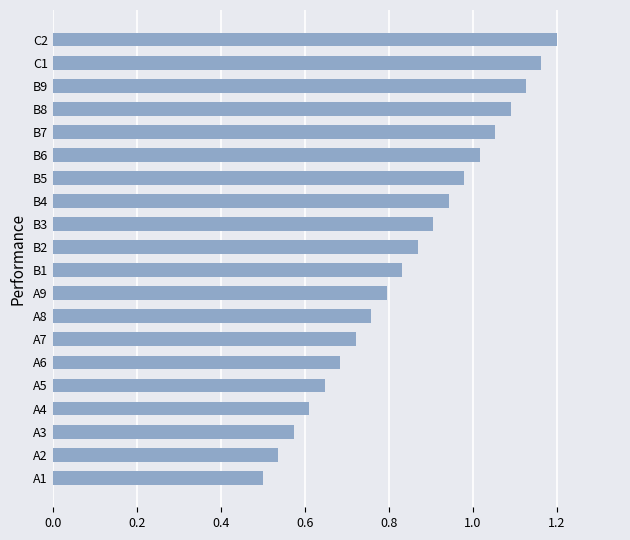

What is the sum of the values at A7 and A5?

1.4